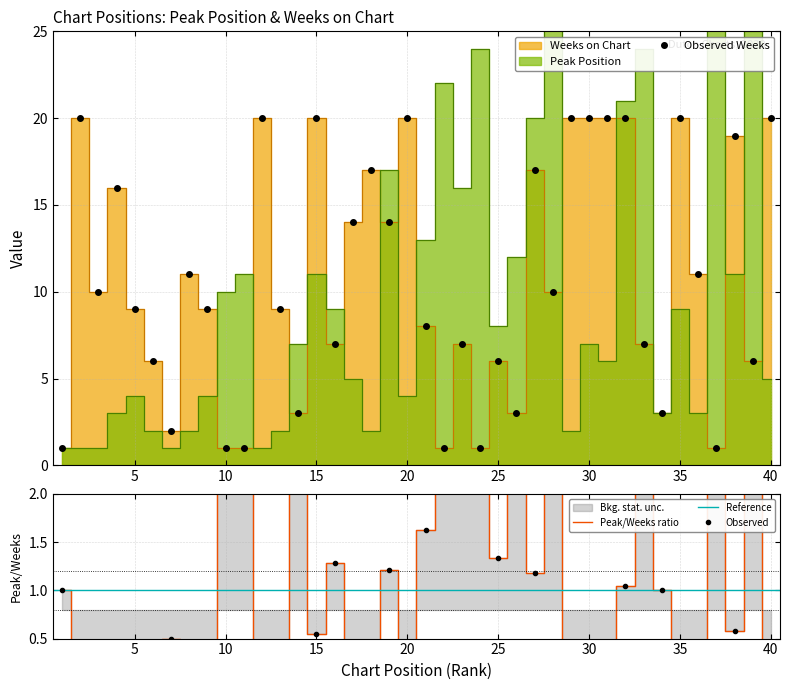

How many values in the Weeks on Chart series exceed 10?

18